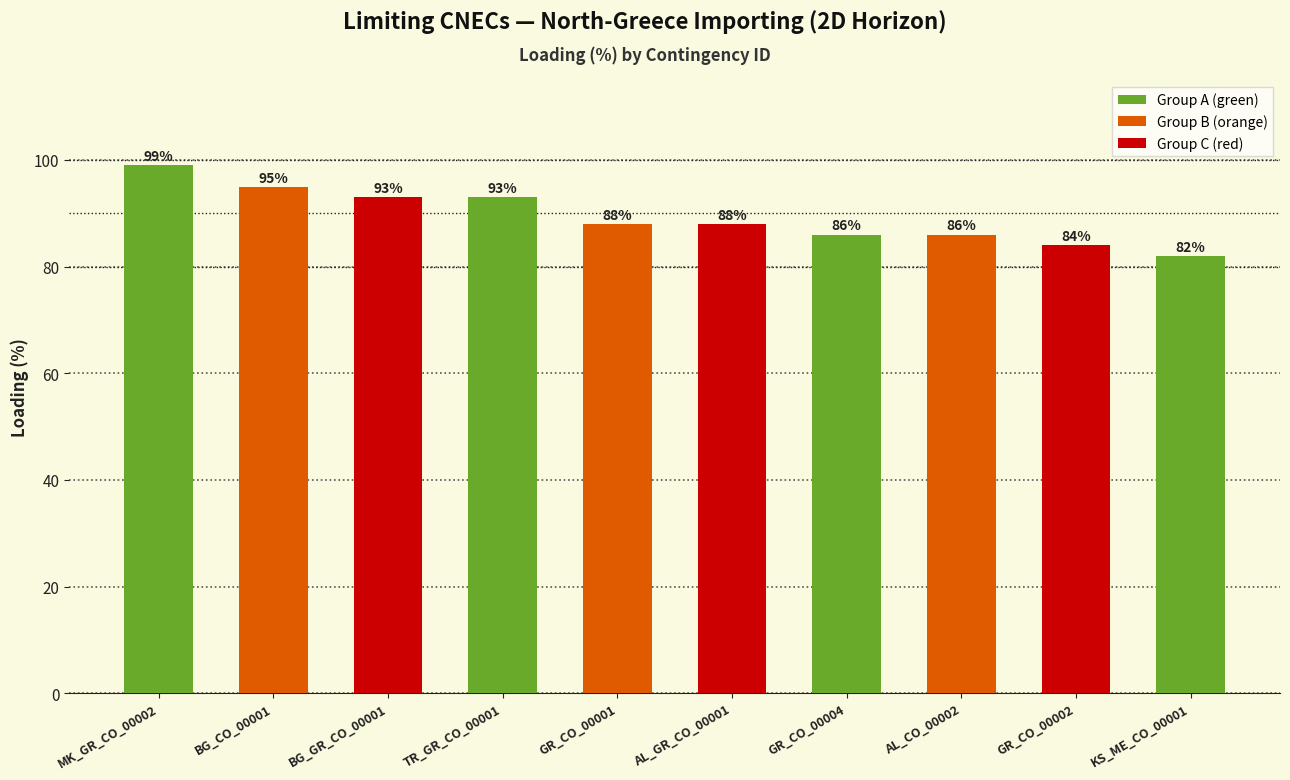

Which label corresponds to the largest value in the chart?

MK_GR_CO_00002